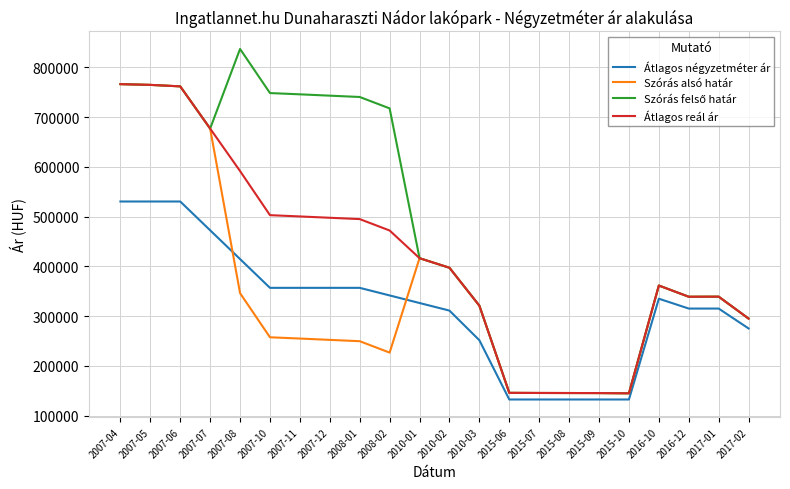

The value of Átlagos reál ár at 2016-12 is 338945. True or false?

True